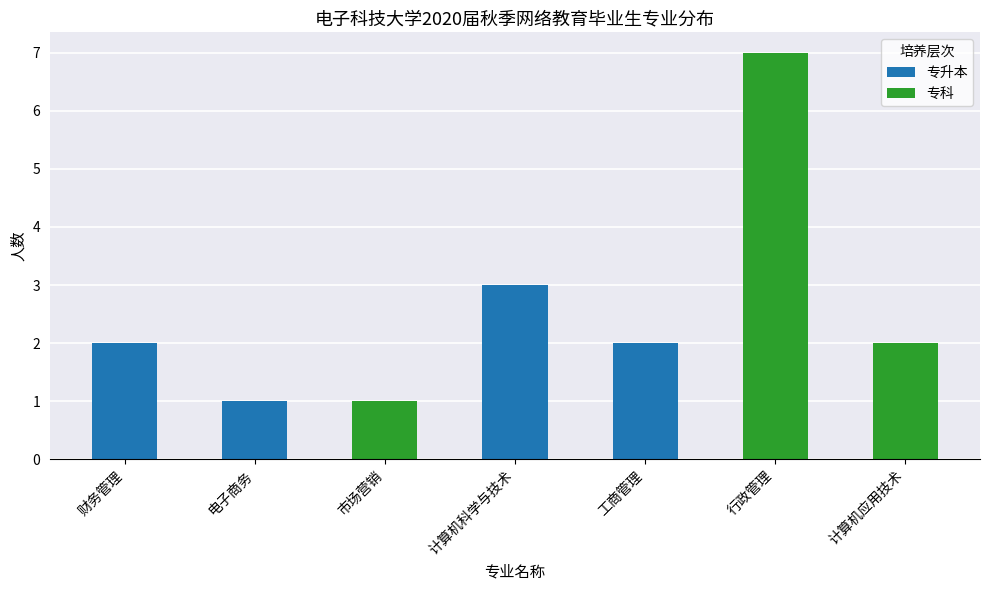

Reading right to left, transcribe the values for 专升本.

计算机应用技术=0	行政管理=0	工商管理=2	计算机科学与技术=3	市场营销=0	电子商务=1	财务管理=2